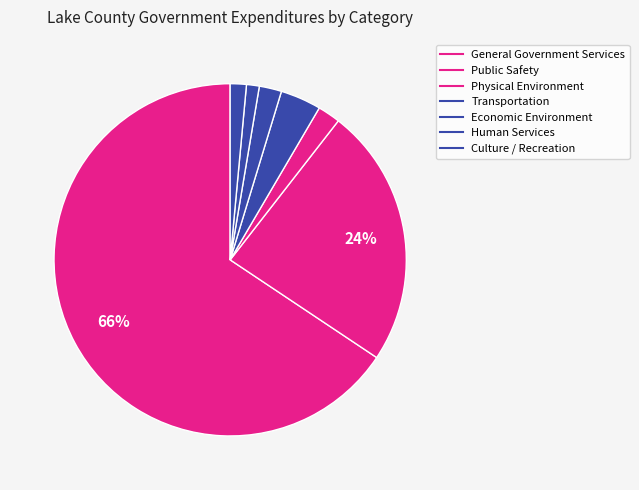

How many slices are in this pie chart?

7